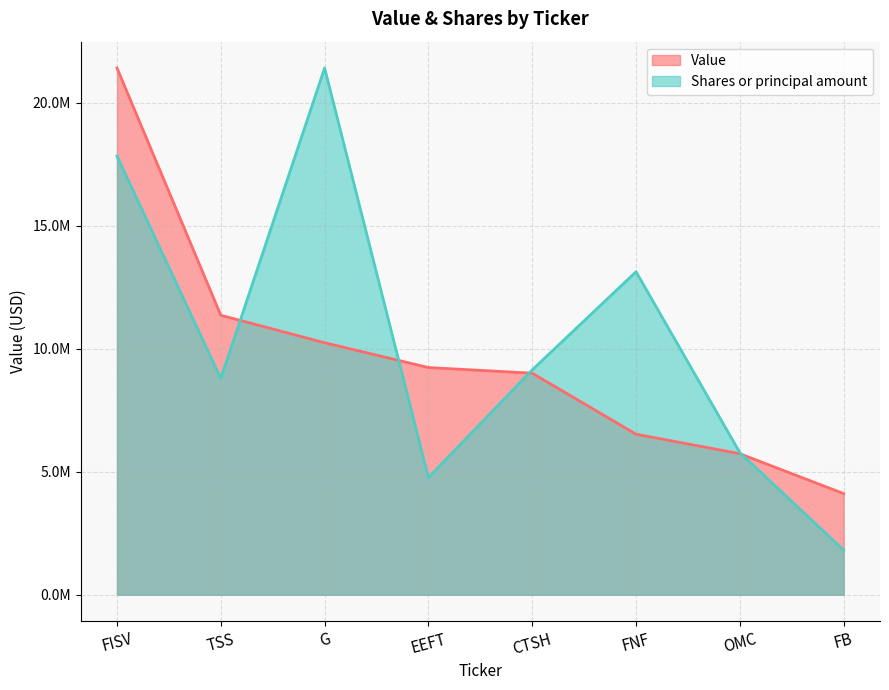

The value of Shares or principal amount at CTSH is 15723587.7. True or false?

False